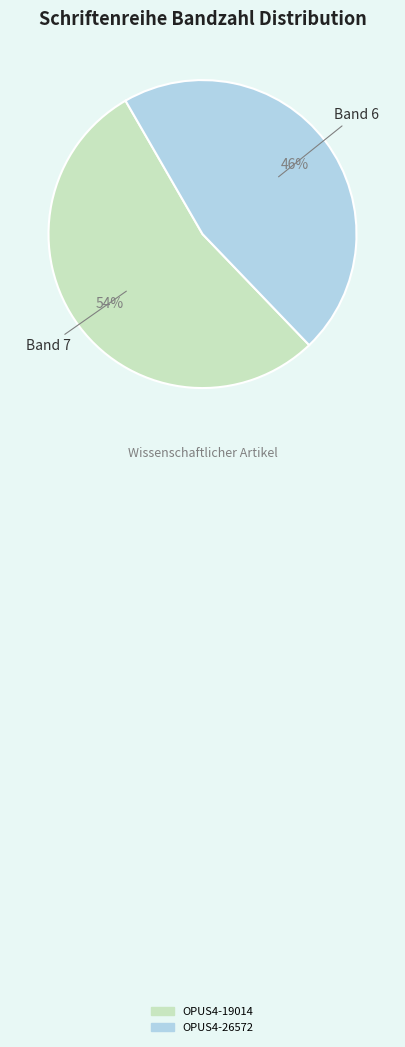

Is the sum of OPUS4-26572 and OPUS4-19014 greater than half?

Yes